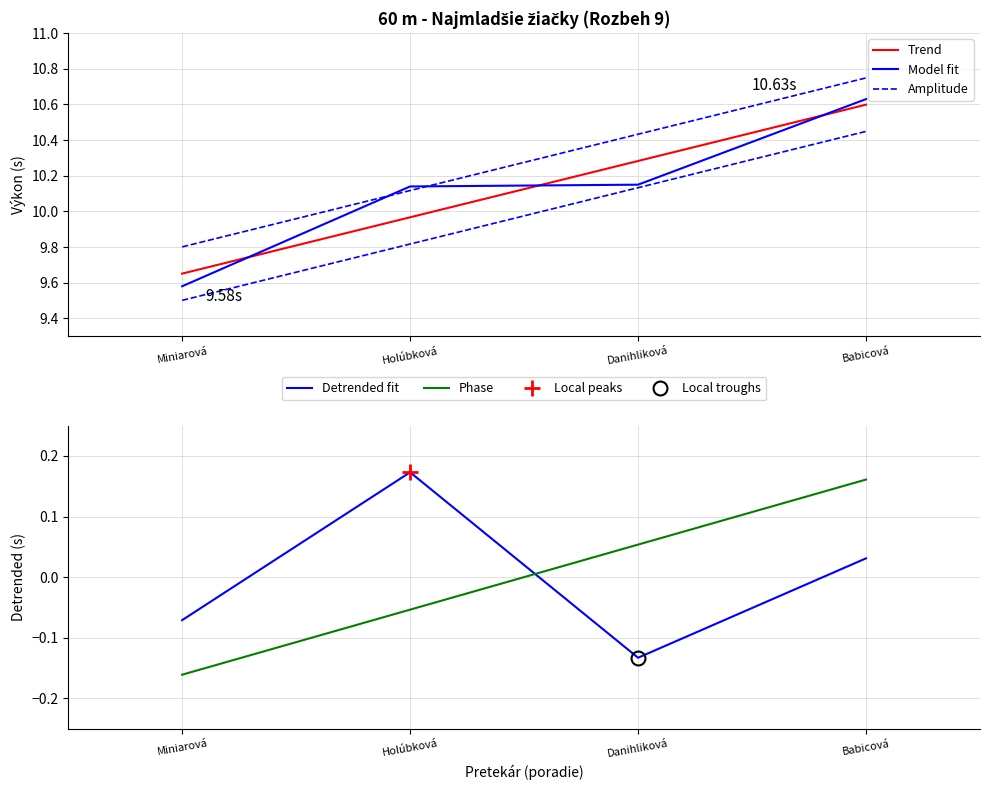

True or false: Výkon and Poradie cross at least once.

False